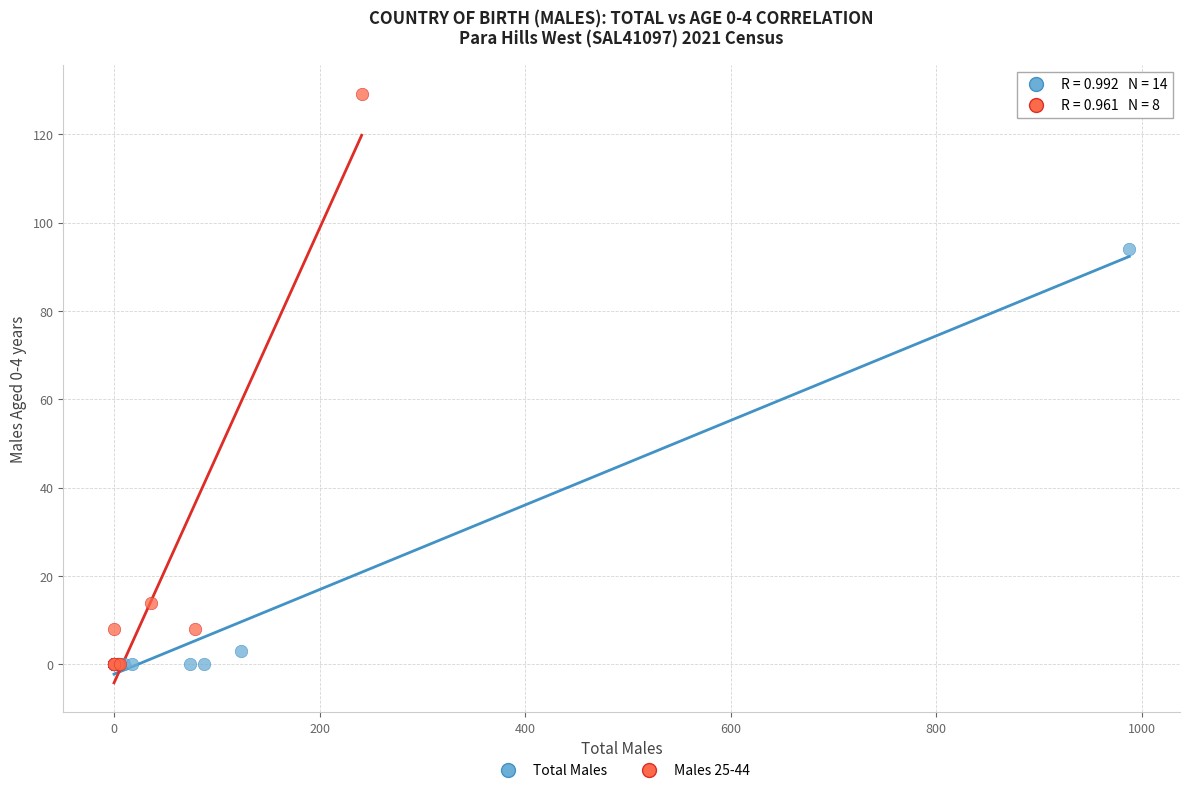

What are all the series names shown in the legend?

Total Males, Males 25-44